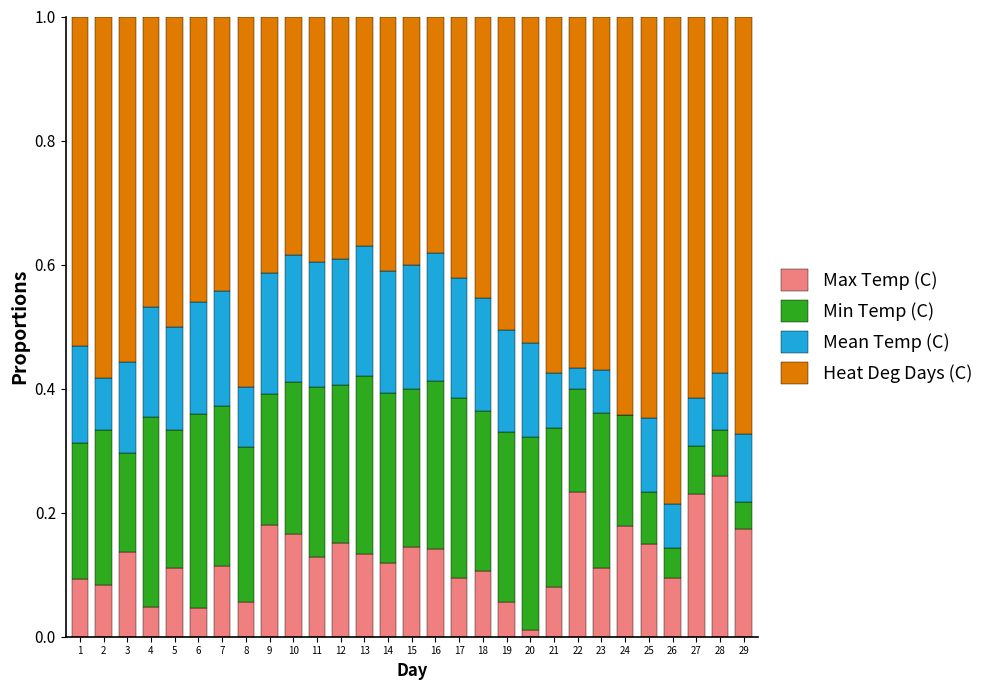

Is it true that Max Temp (C) equals 0.2 at 3?

False